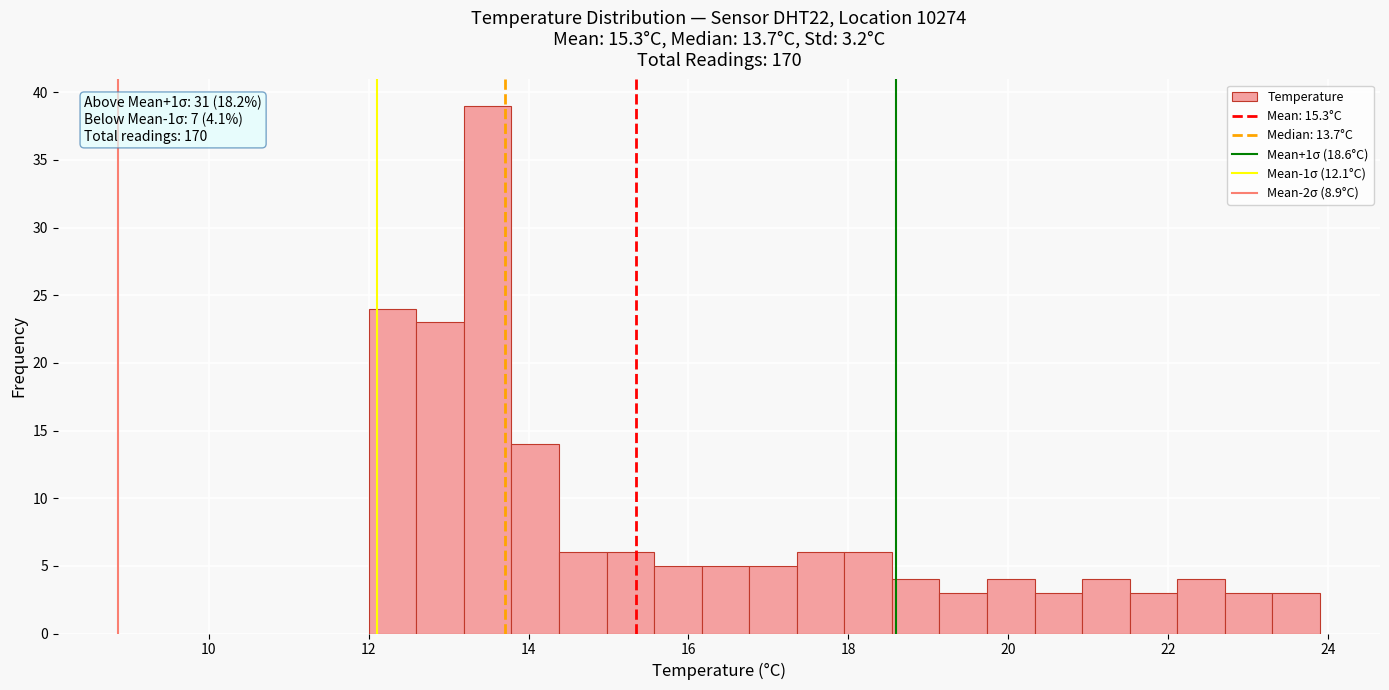

Around what value on the x-axis is the tallest bar? Give the approximate position of its centre, as read against the axis.

13.4